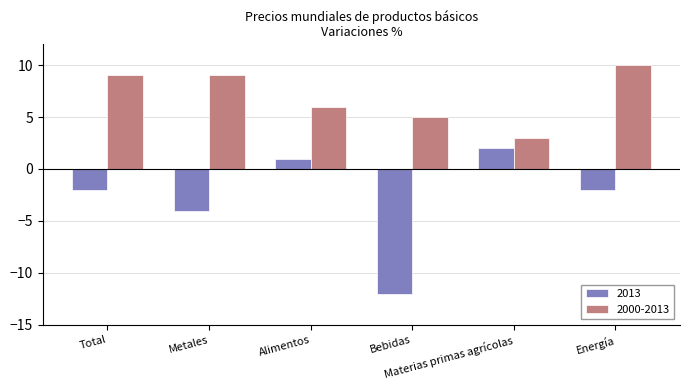

Where is 2000-2013 nearest to the value 6?

Alimentos